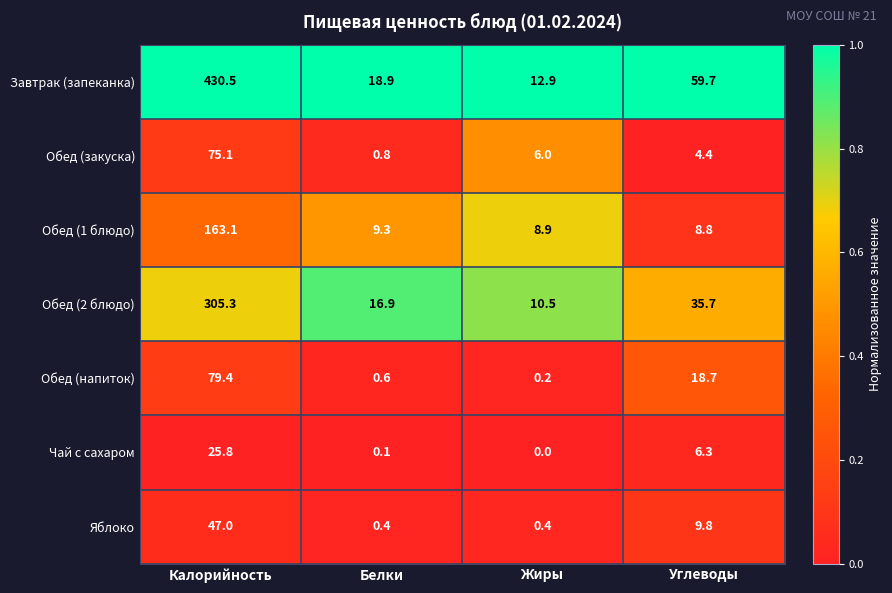

What is the difference between the maximum and second lowest values in the Чай с сахаром series?

25.7